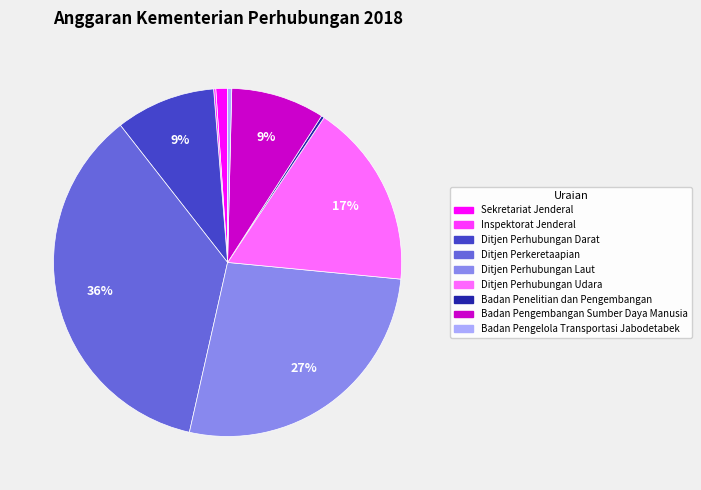

Combined, do Ditjen Perhubungan Udara and Ditjen Perkeretaapian account for over 50%?

Yes